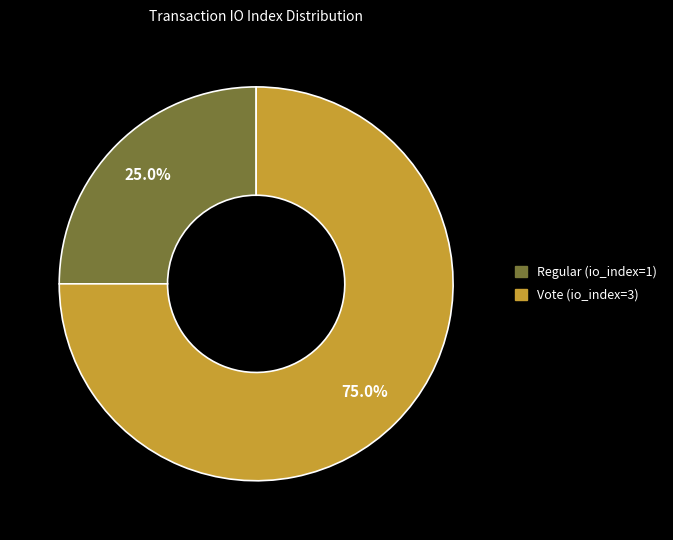

Count the number of slices in the pie.

2